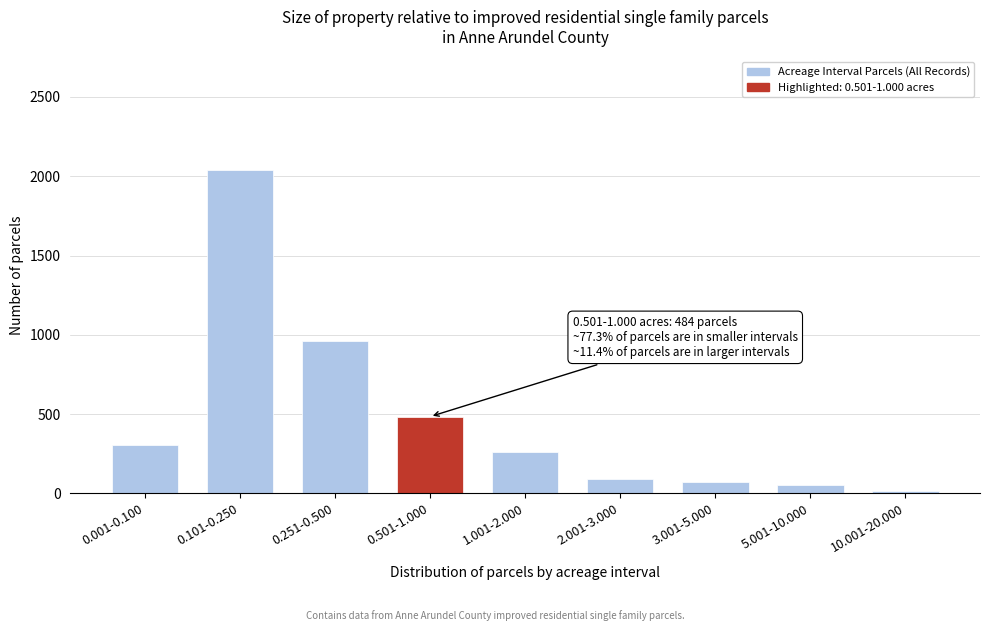

Reading right to left, extract all data points from this chart.

10.001-20.000=12	5.001-10.000=51	3.001-5.000=74	2.001-3.000=92	1.001-2.000=260	0.501-1.000=484	0.251-0.500=962	0.101-0.250=2041	0.001-0.100=303